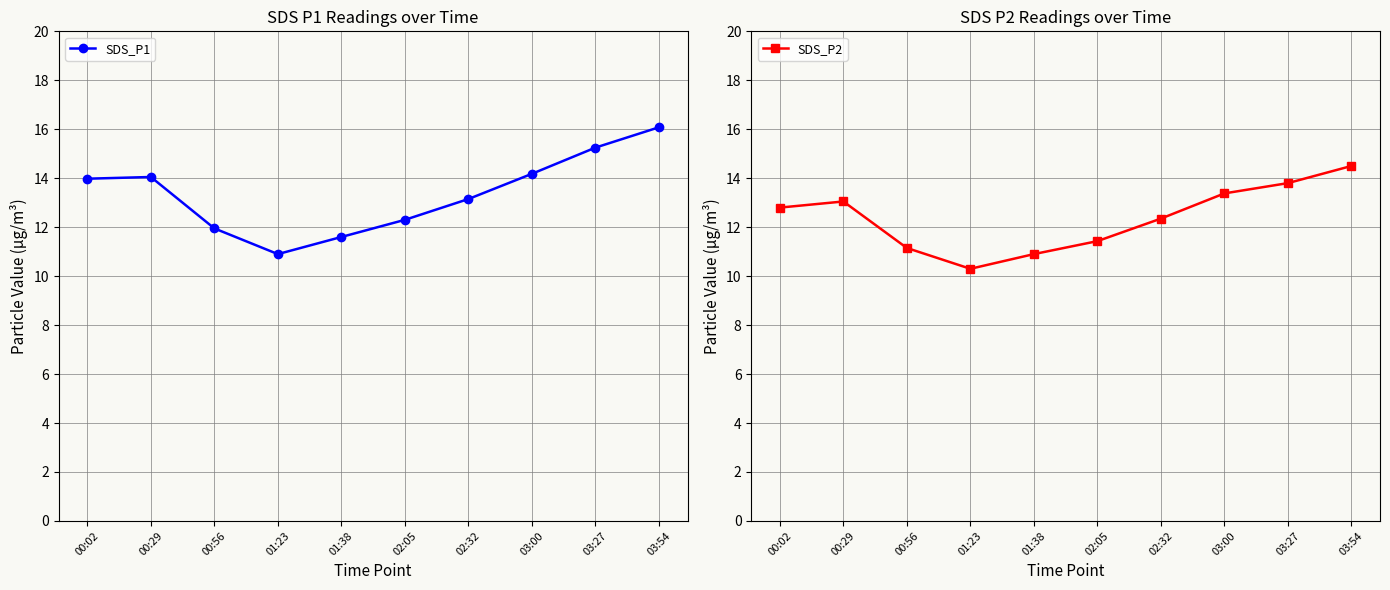

True or false: SDS_P1 and SDS_P2 intersect in this chart.

False